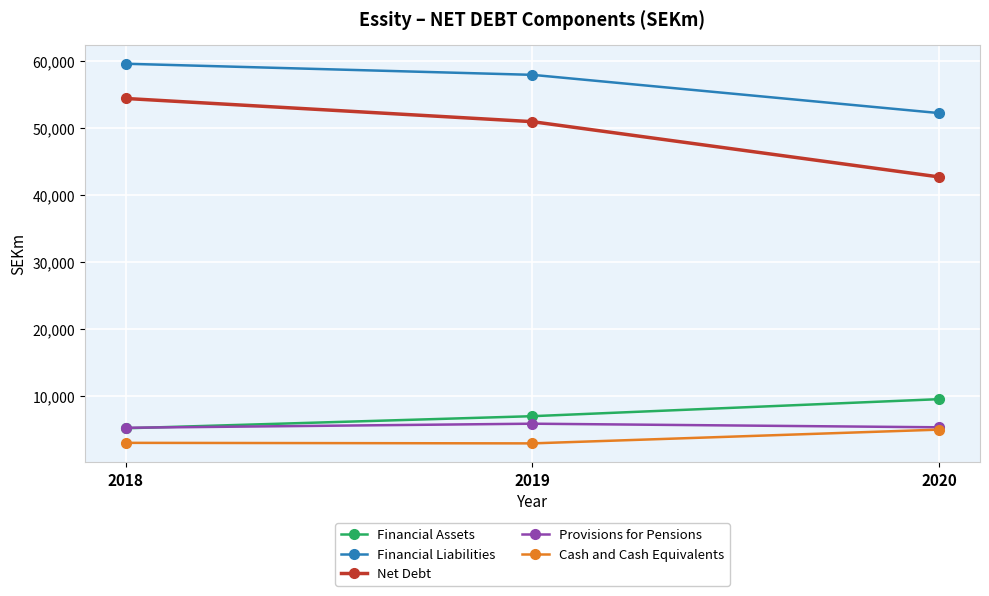

Which series has the widest spread of values?

Net Debt